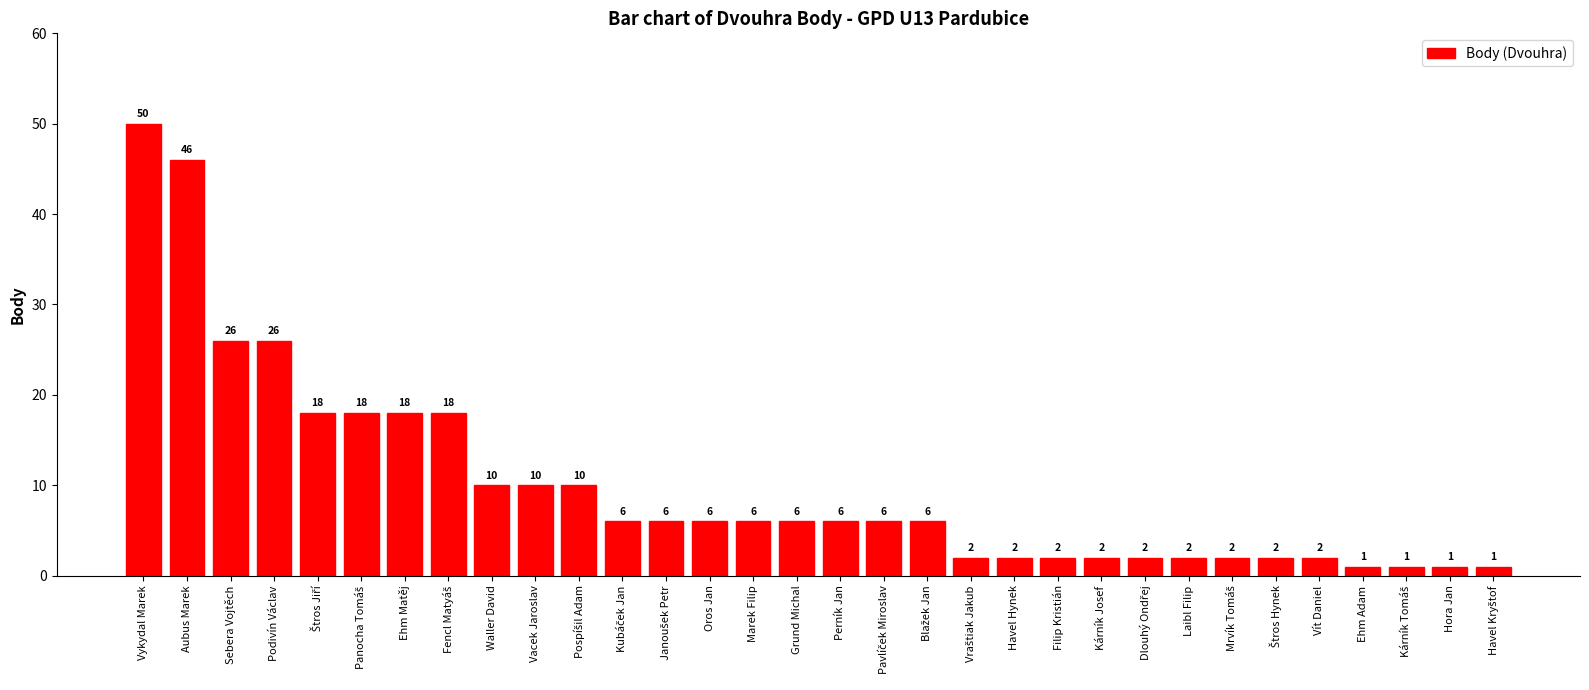

What is the value of the 12th bar from the left?

6